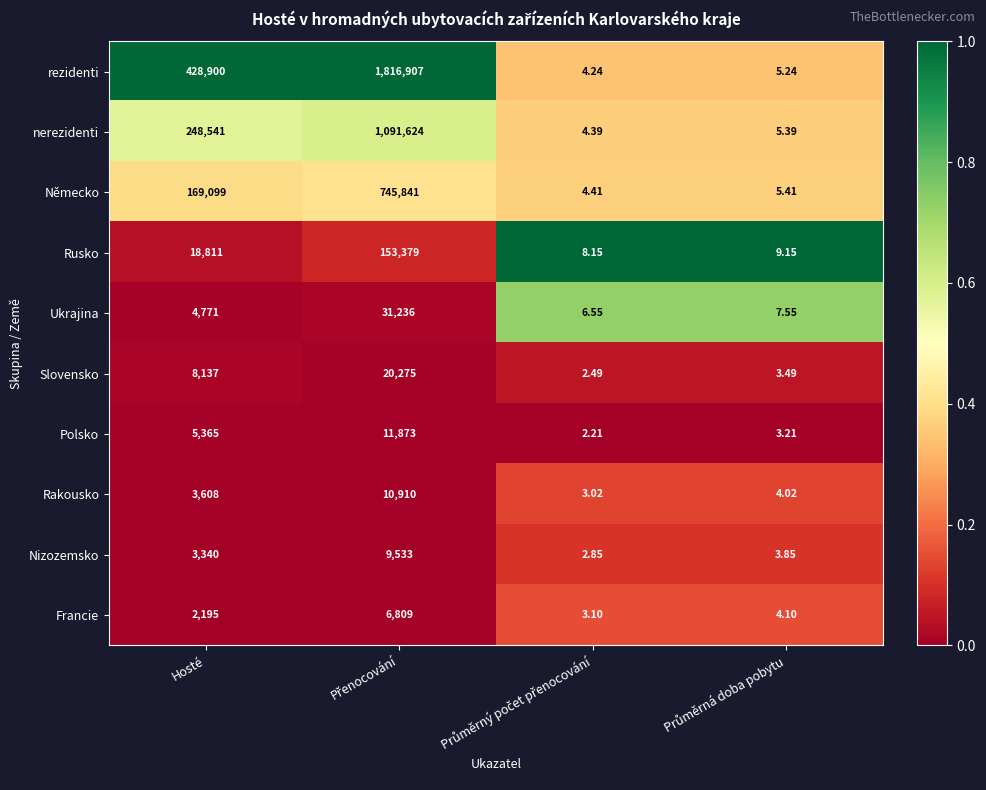

List the series in order of their peak value, highest first.

rezidenti, nerezidenti, Německo, Rusko, Ukrajina, Slovensko, Polsko, Rakousko, Nizozemsko, Francie